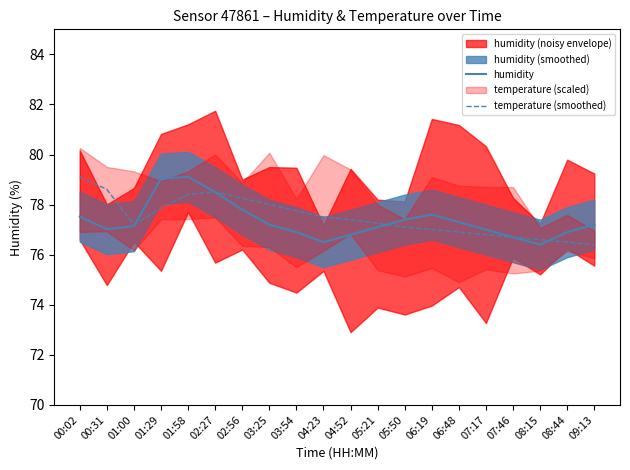

What value does the humidity series have at 02:27?

78.5